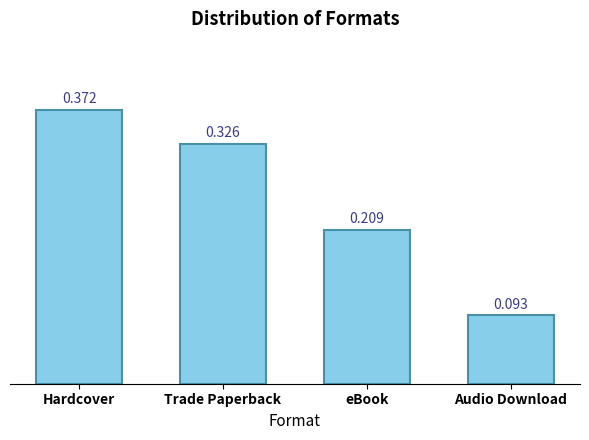

Rank the categories by value from lowest to highest.

Audio Download, eBook, Trade Paperback, Hardcover